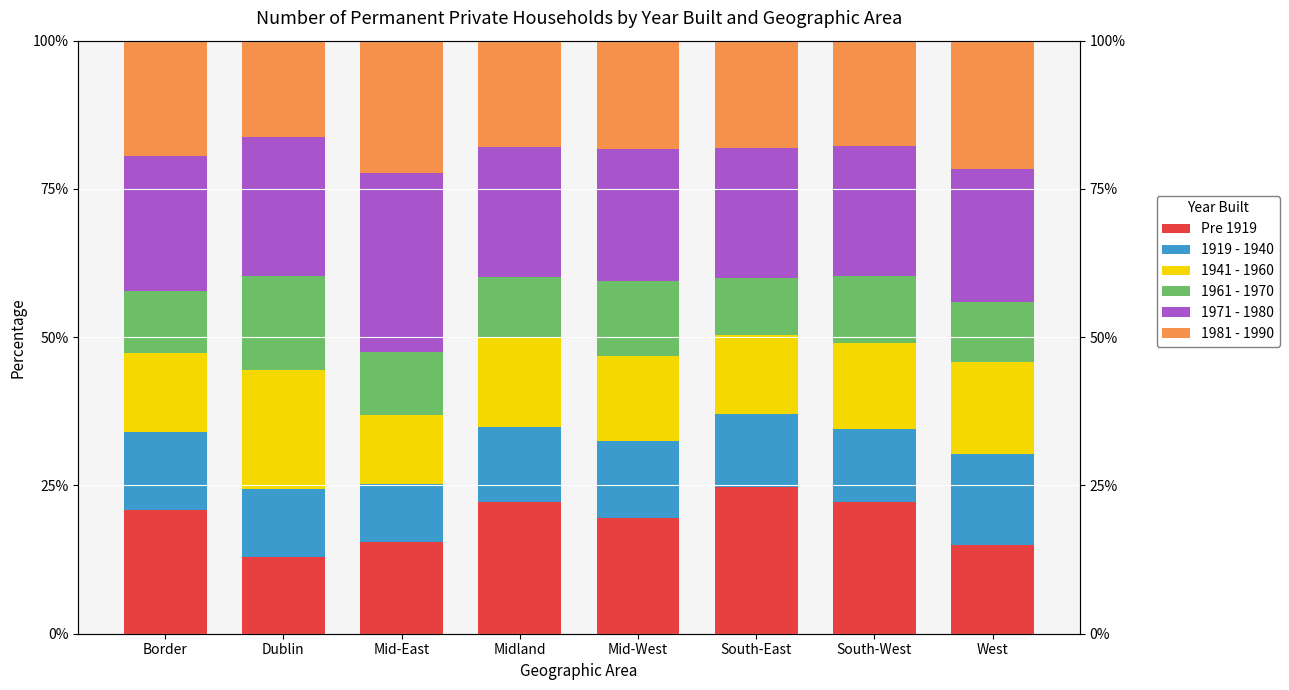

Which has a higher value, Border or South-East?

South-East